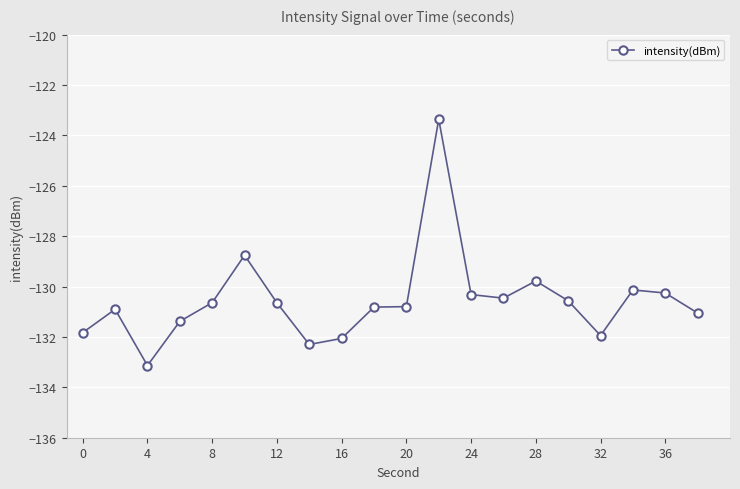

Reading right to left, extract all data points from this chart.

-131.1	-130.3	-130.1	-131.9	-130.6	-129.8	-130.5	-130.3	-123.4	-130.8	-130.8	-132.1	-132.3	-130.6	-128.8	-130.6	-131.4	-133.1	-130.9	-131.8